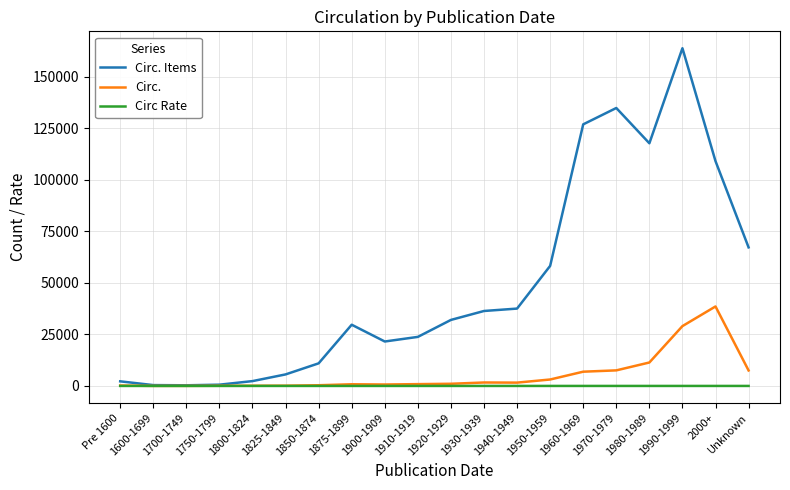

What is the difference between the second highest and second lowest values in the Circ Rate series?

0.2